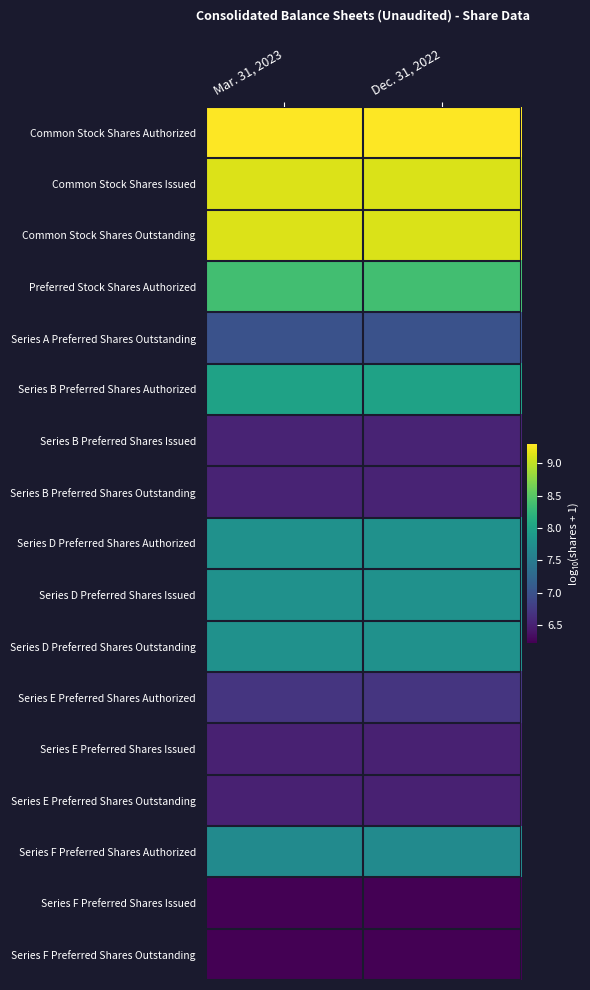

List the series in order of their peak value, lowest first.

Series F Preferred Shares Issued, Series F Preferred Shares Outstanding, Series E Preferred Shares Issued, Series E Preferred Shares Outstanding, Series B Preferred Shares Issued, Series B Preferred Shares Outstanding, Series E Preferred Shares Authorized, Series A Preferred Shares Outstanding, Series F Preferred Shares Authorized, Series D Preferred Shares Authorized, Series D Preferred Shares Issued, Series D Preferred Shares Outstanding, Series B Preferred Shares Authorized, Preferred Stock Shares Authorized, Common Stock Shares Issued, Common Stock Shares Outstanding, Common Stock Shares Authorized